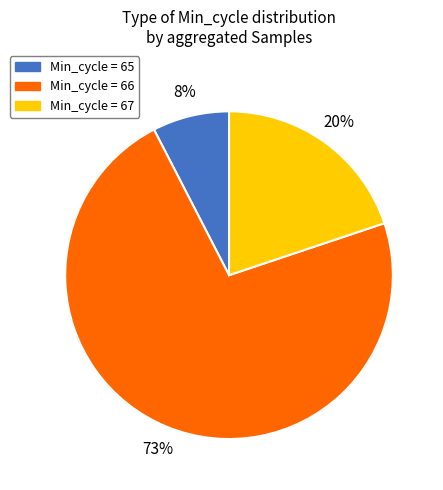

Does any single category account for the majority?

Yes